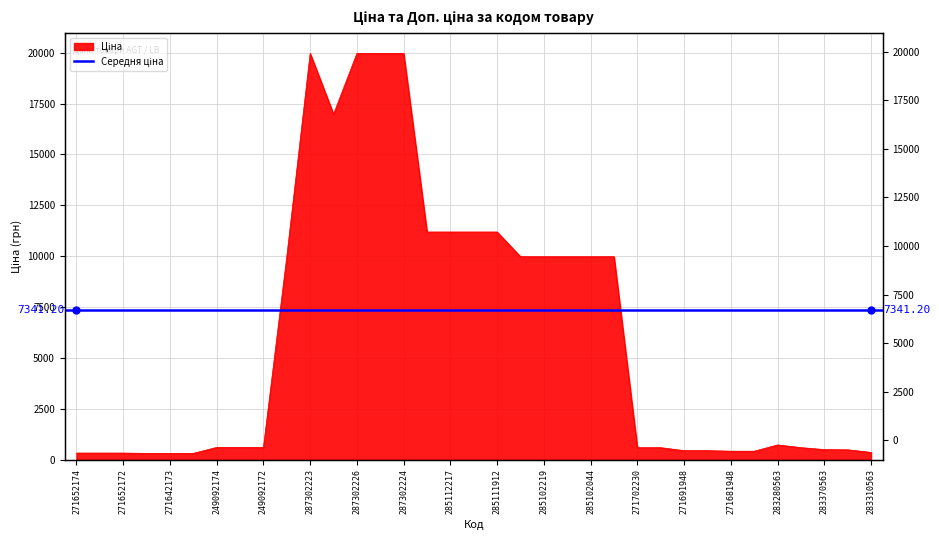

Which label corresponds to the smallest value in the chart?

271642174